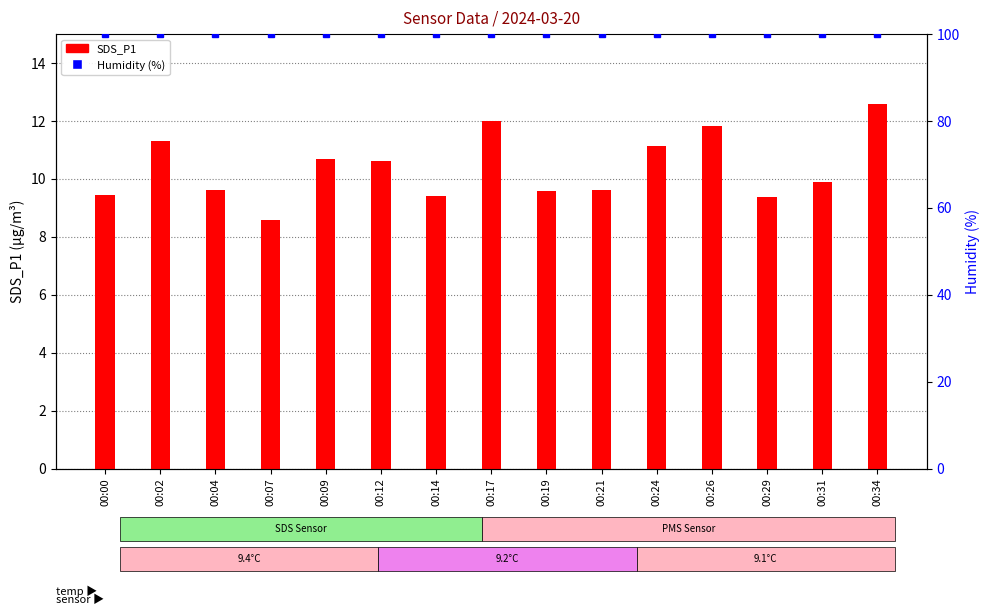

Which series has the widest spread of values?

SDS_P1